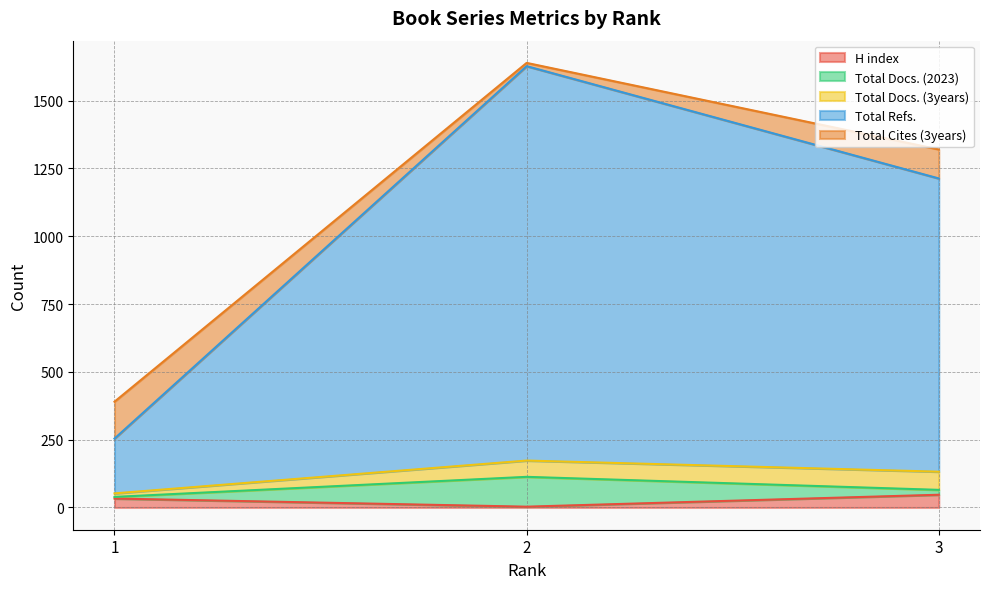

Which category has the highest value across all series?

2